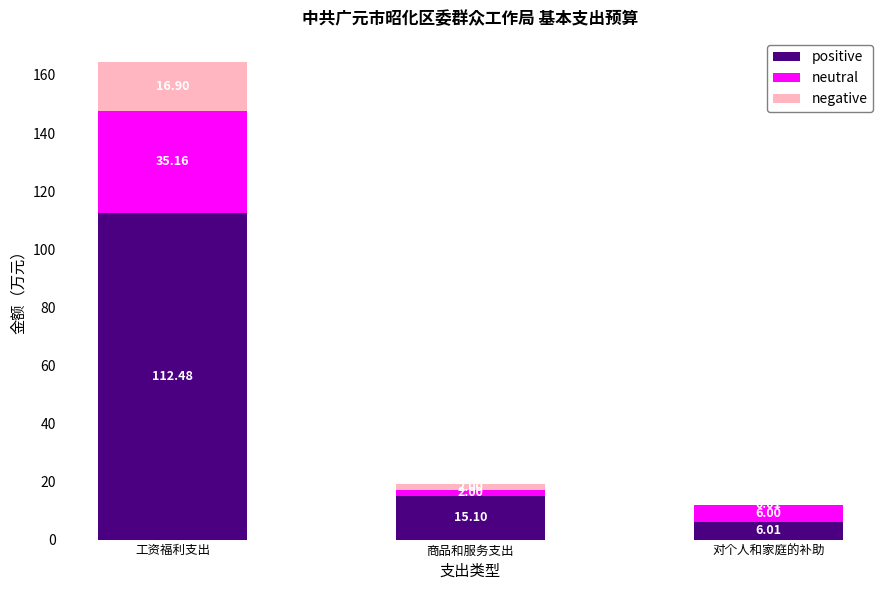

Where does the positive series first go above 15?

工资福利支出